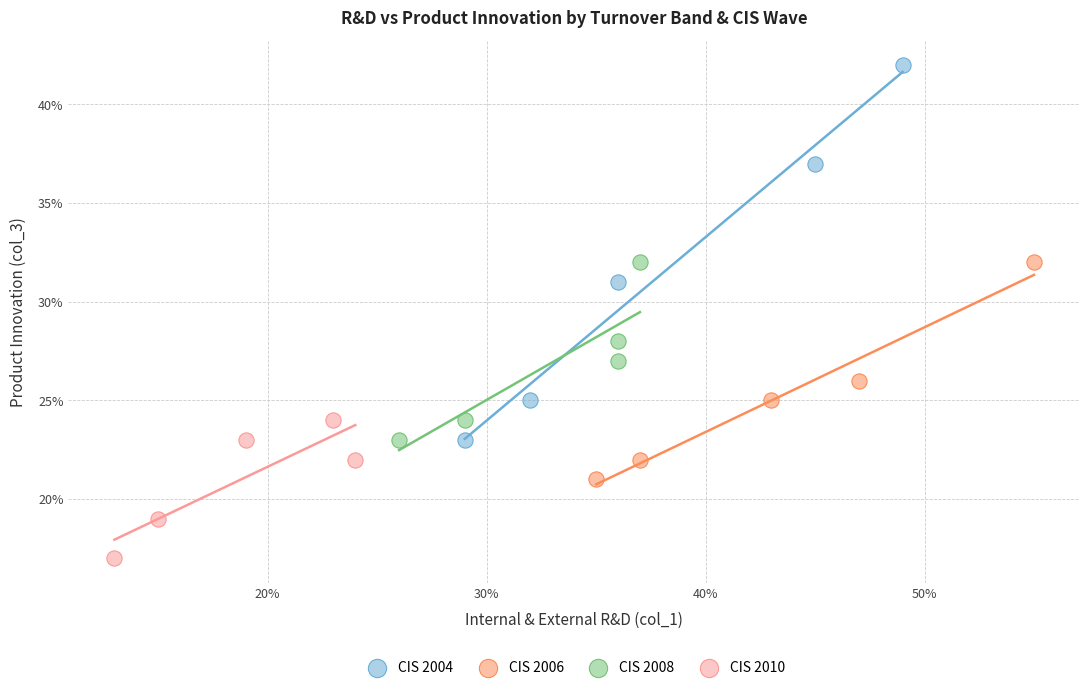

Which series has the largest Y range (max minus min)?

CIS 2004